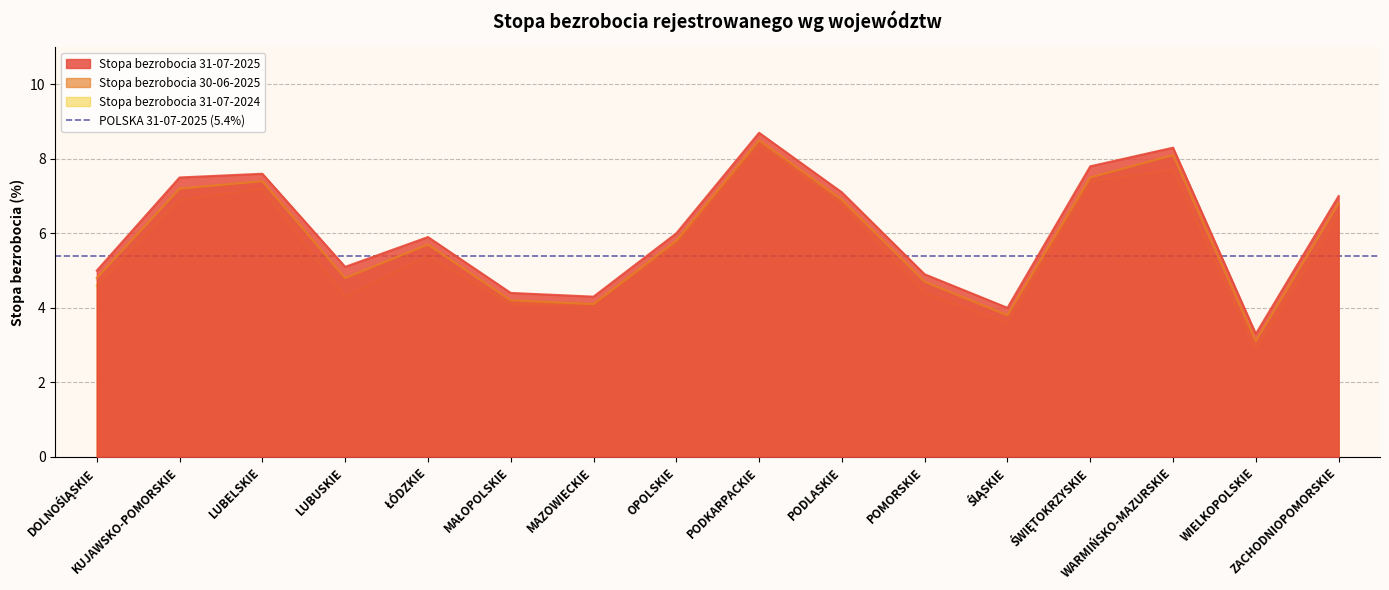

List the series in order of their peak value, lowest first.

Stopa bezrobocia 31-07-2024, Stopa bezrobocia 30-06-2025, Stopa bezrobocia 31-07-2025